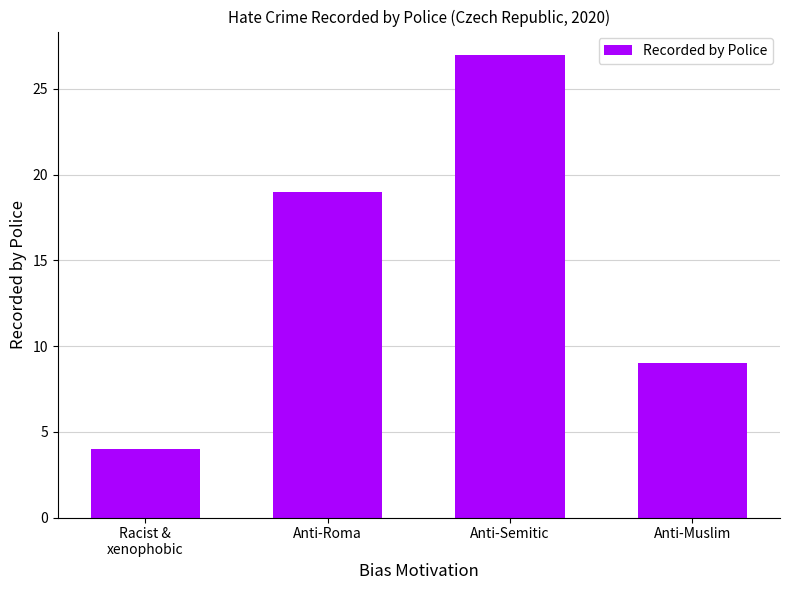

What is the sum of all values?

59